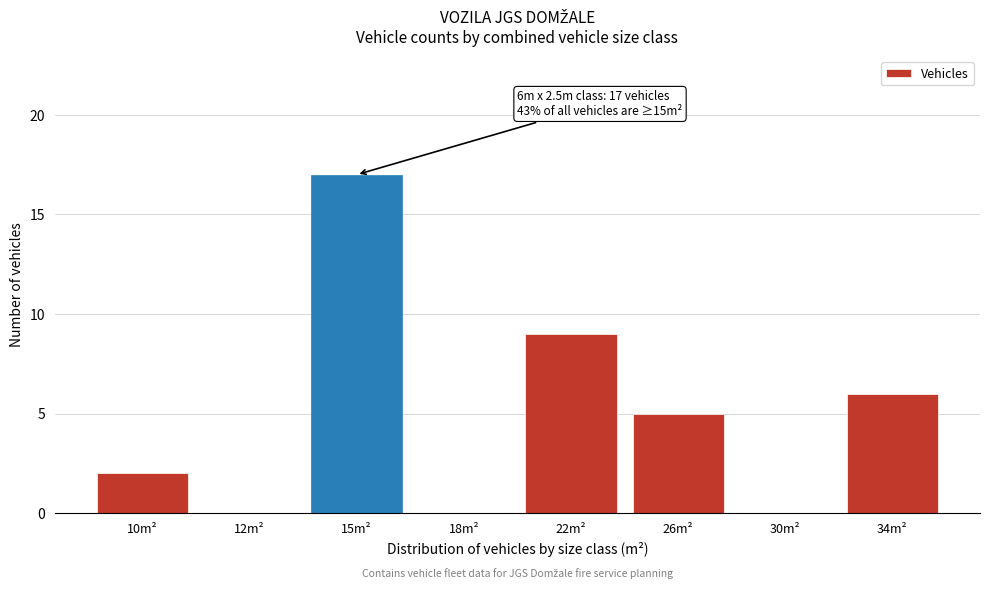

Reading right to left, list all the values displayed in this chart.

34m²=6	30m²=0	26m²=5	22m²=9	18m²=0	15m²=17	12m²=0	10m²=2